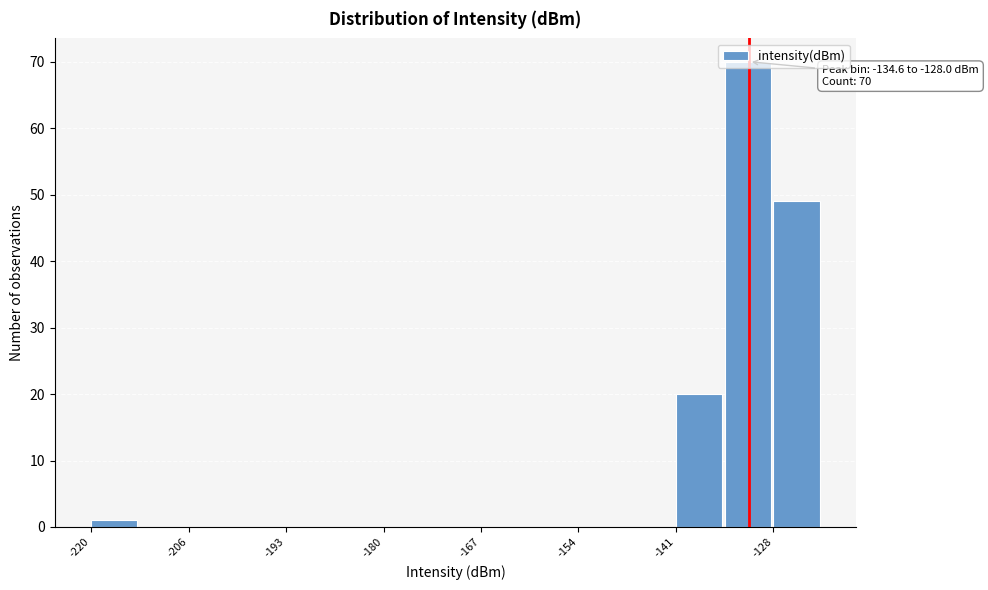

Read against the x-axis, roughly where is the centre of the tallest bar?

-132